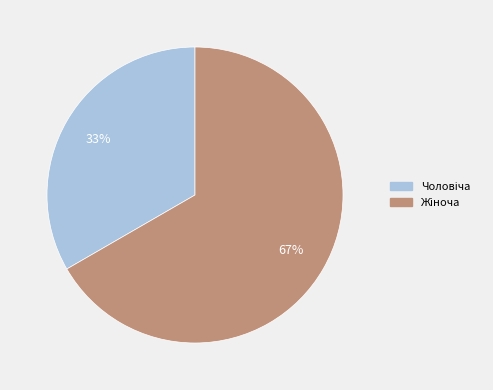

To the nearest percent, what is the average slice percentage?

50%